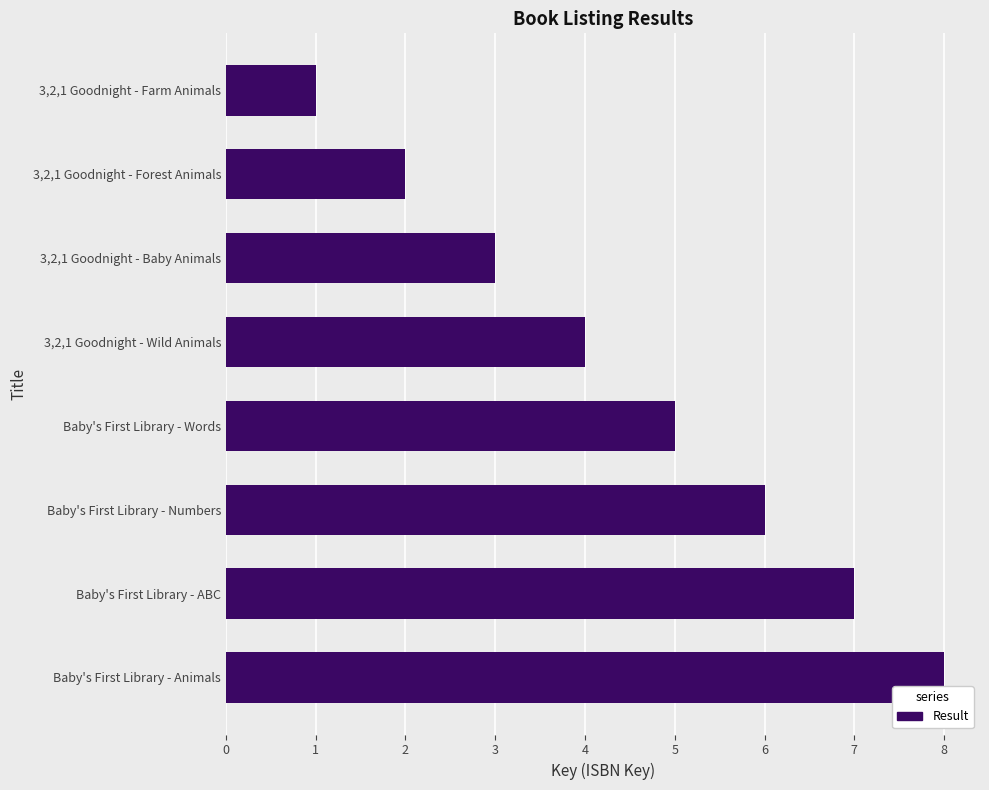

Rank the categories by value from lowest to highest.

3,2,1 Goodnight - Farm Animals, 3,2,1 Goodnight - Forest Animals, 3,2,1 Goodnight - Baby Animals, 3,2,1 Goodnight - Wild Animals, Baby's First Library - Words, Baby's First Library - Numbers, Baby's First Library - ABC, Baby's First Library - Animals